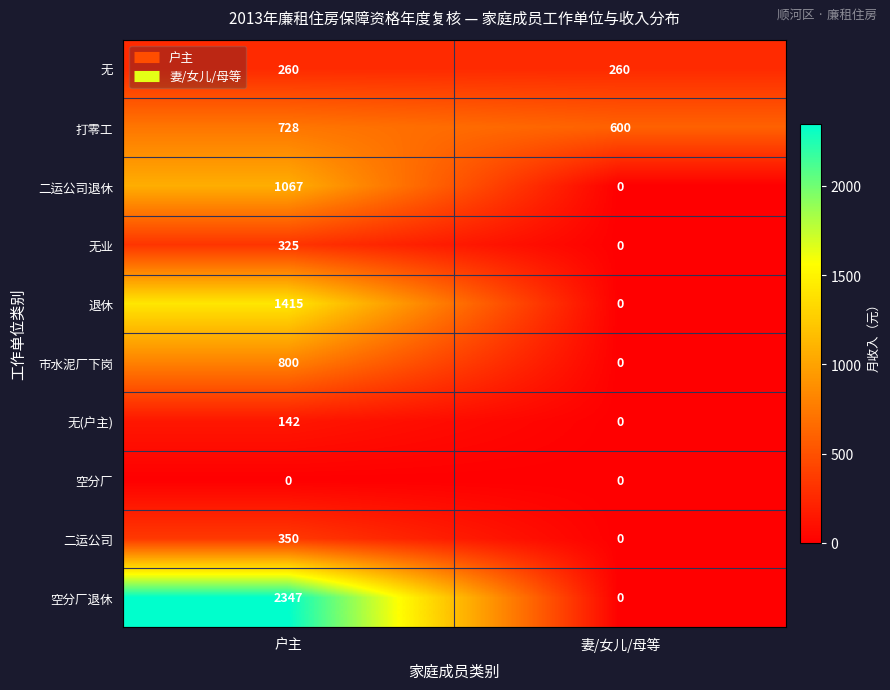

True or false: 市水泥厂下岗 has a value of -442 at 妻/女儿/母等.

False